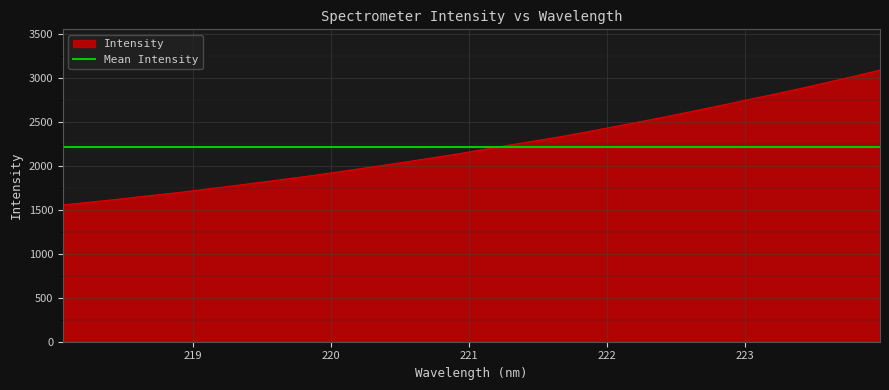

The value at 222.263 is 1191.3. True or false?

False